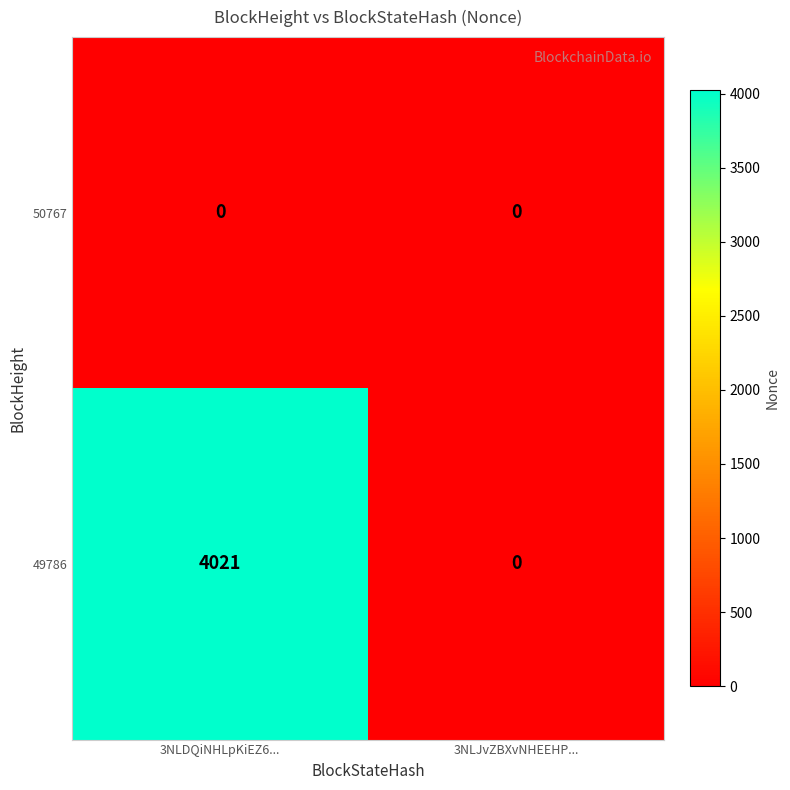

What is the total value across all series at 3NLDQiNHLpKiEZ6...?

4021